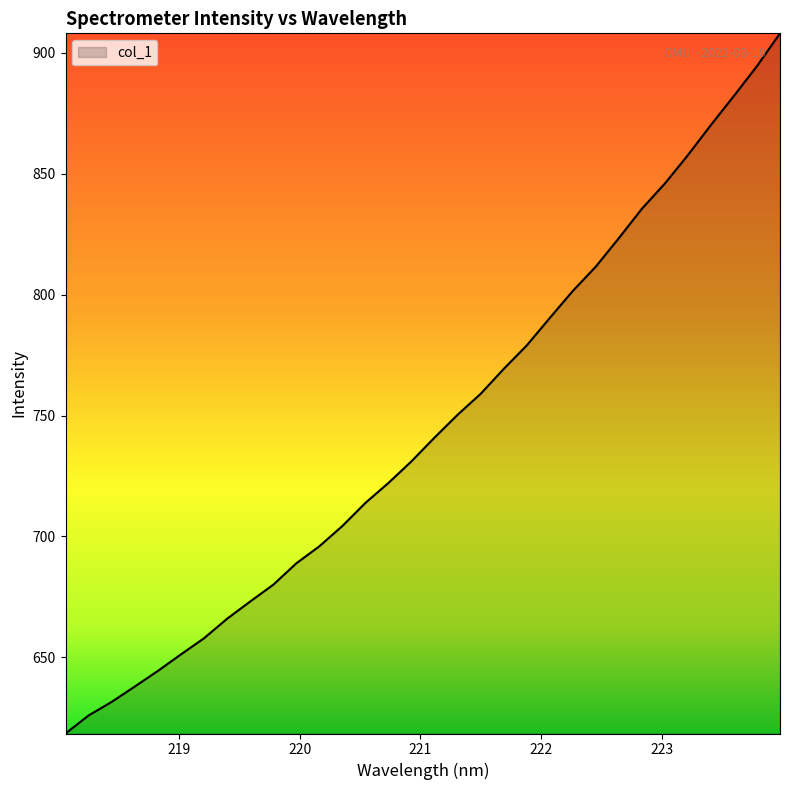

Count the number of values greater than 740.

16